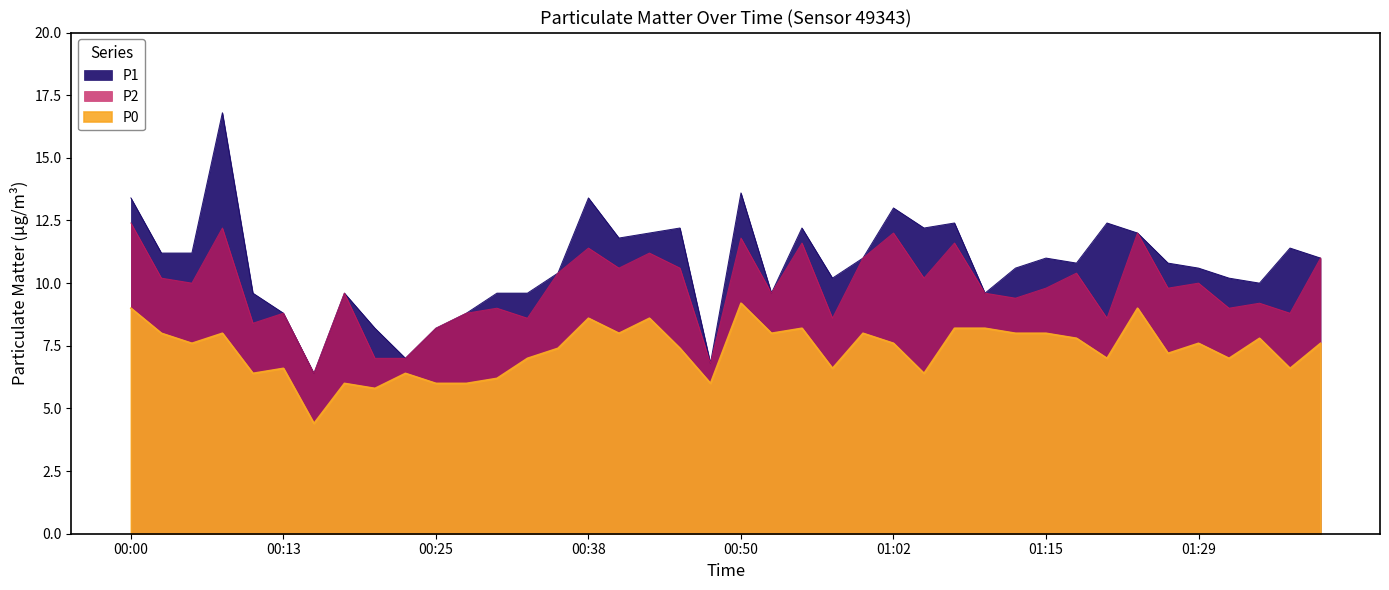

What is the label of the 16th point from the left?

00:38